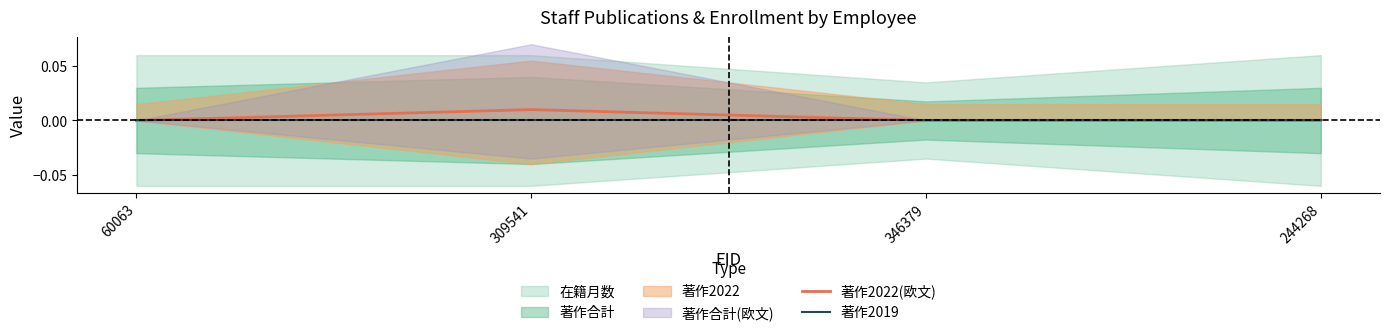

True or false: 著作2022(欧文) has a value of 0.0 at 60063.

True